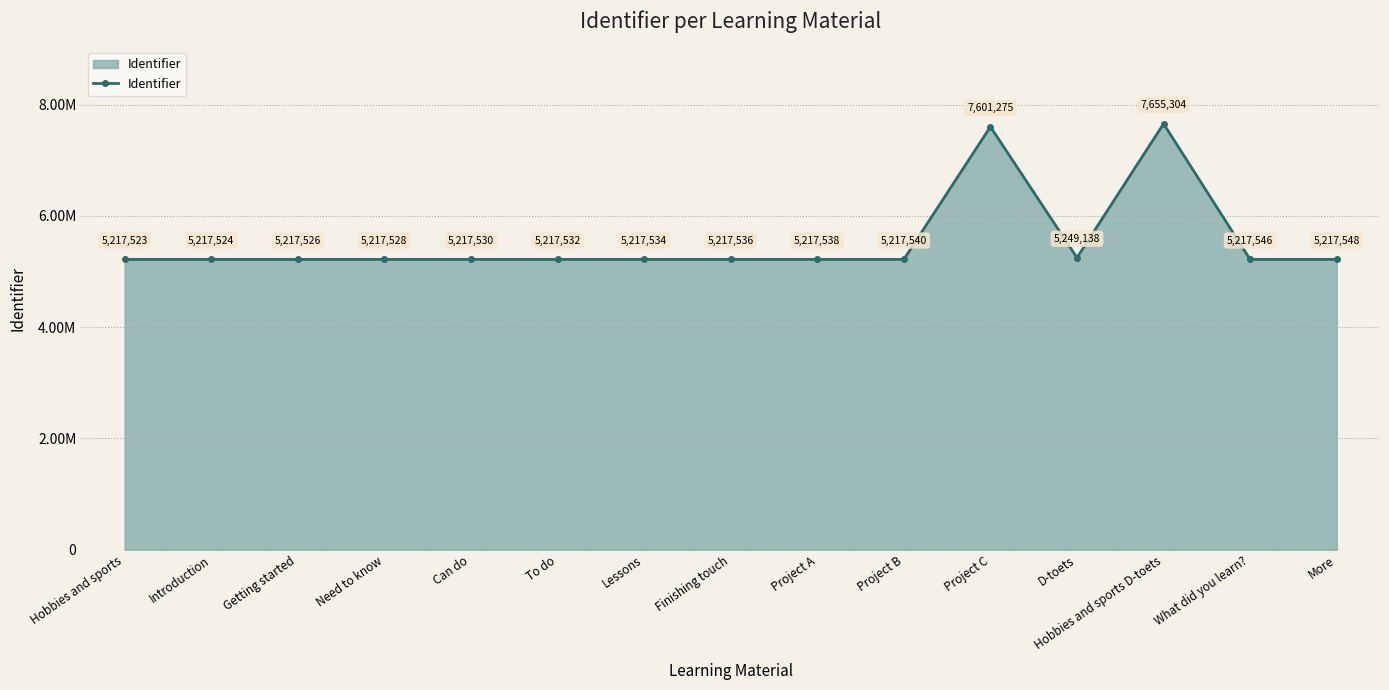

What position from the right is Hobbies and sports D-toets?

3